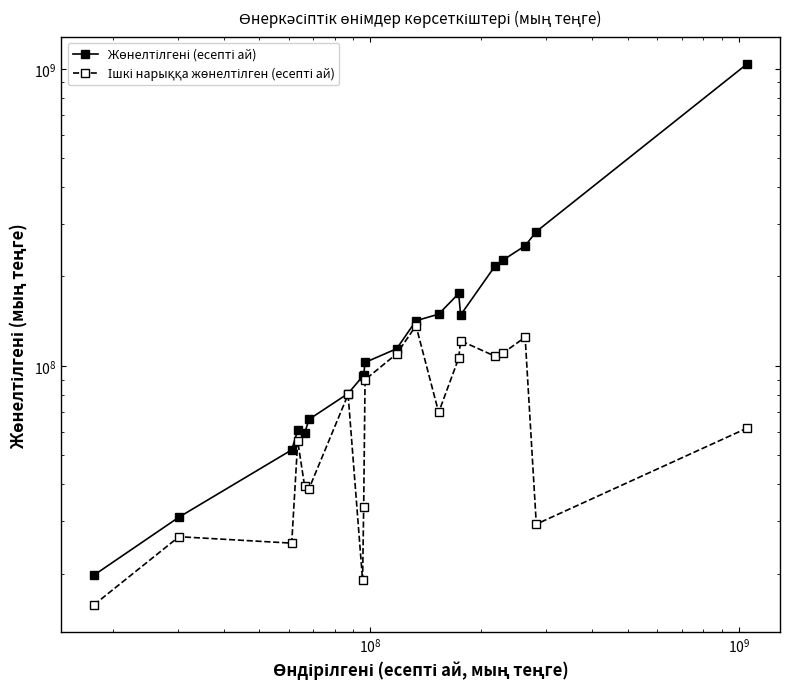

What is the difference between the second highest and second lowest values in the Ішкі нарыққа жөнелтілген (есепті ай) series?

105914897